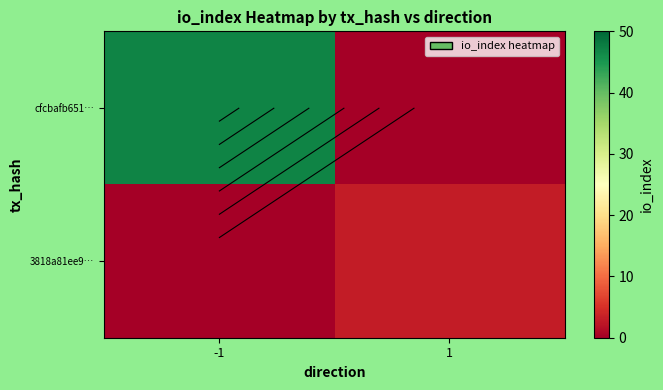

Count the number of categories in the chart.

2